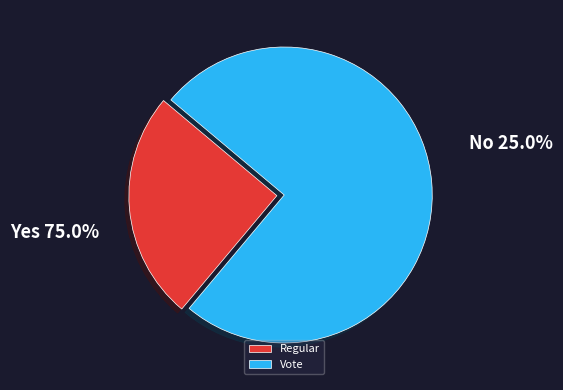

Which slice is the smallest?

Regular